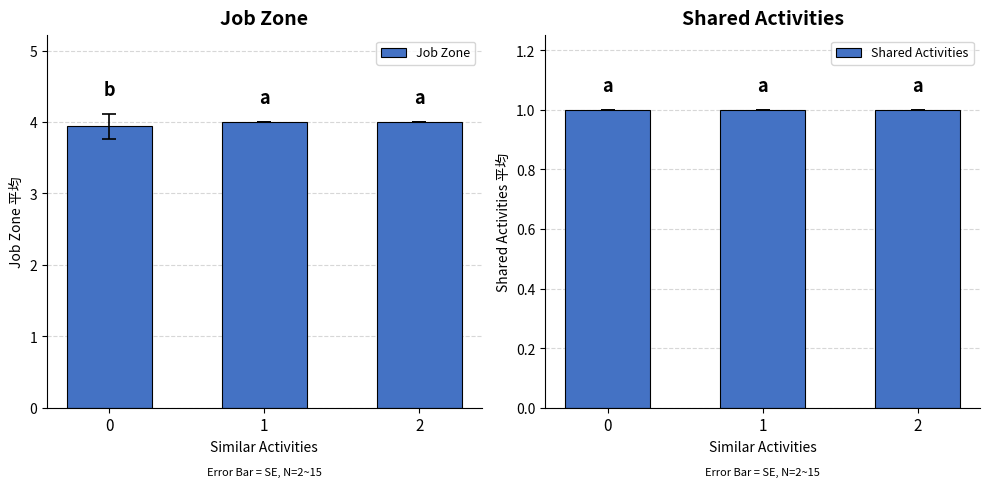

What is the total value across all series at 1?

5.0